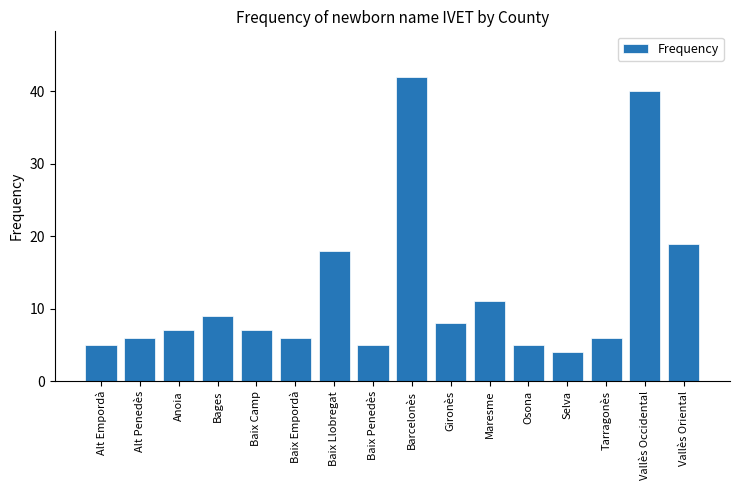

The chart shows a value of 5 at Baix Penedès. True or false?

True